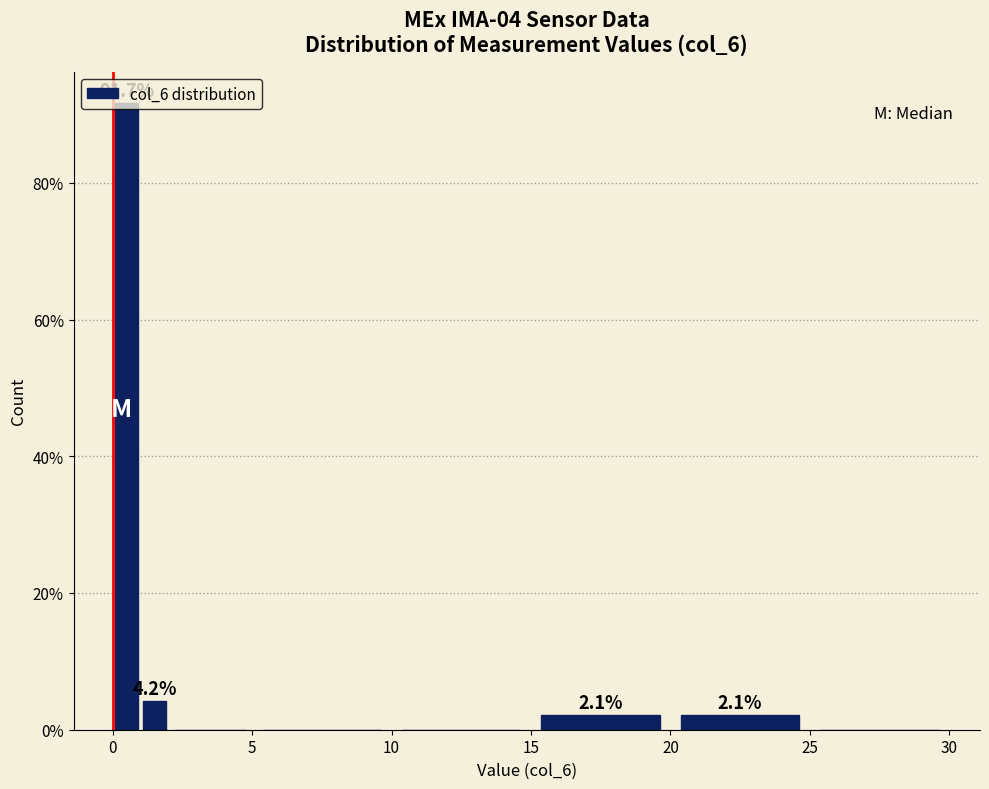

Around what value on the x-axis is the tallest bar? Give the approximate position of its centre, as read against the axis.

0.5